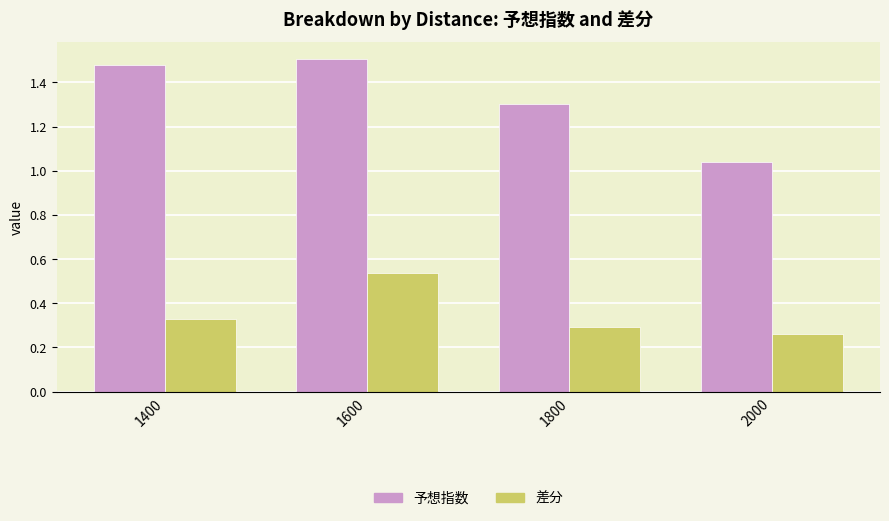

What is the average value of the 差分 series?

0.4